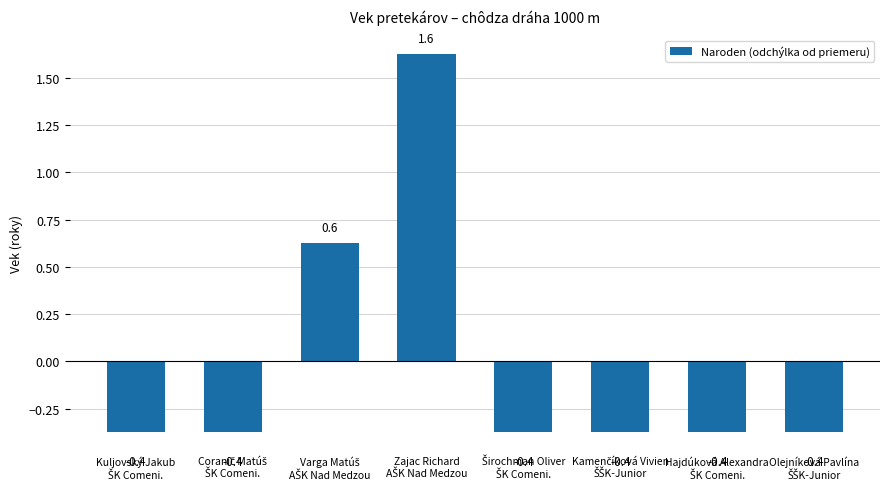

What is the greatest value displayed?

1.6